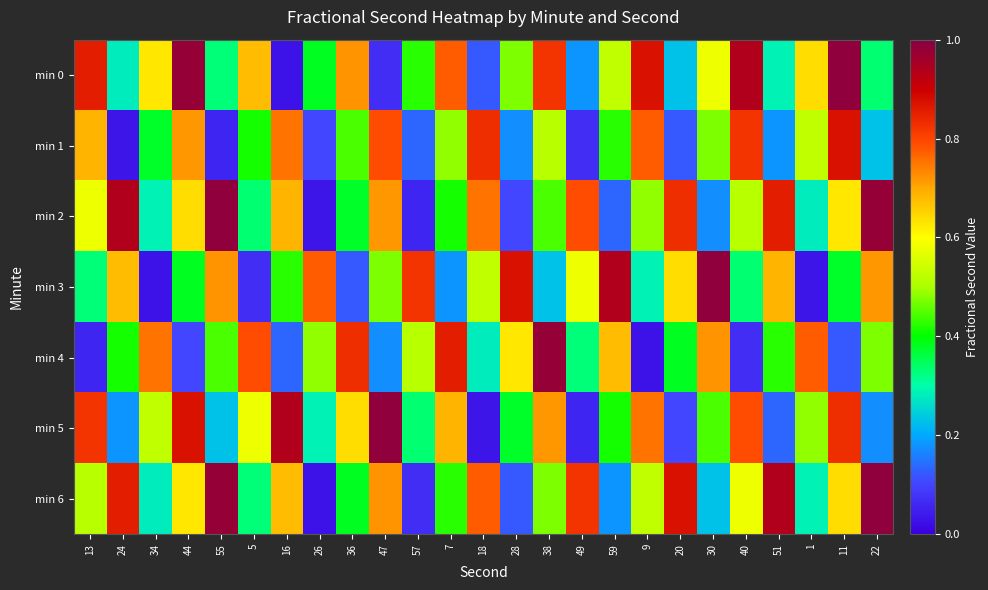

Which series changed the most between 38 and 11?

min 4